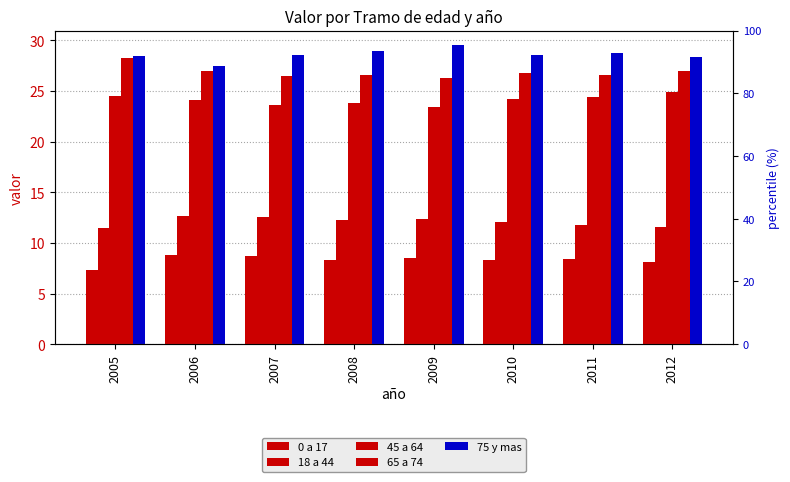

At which label does 0 a 17 reach its peak?

2006